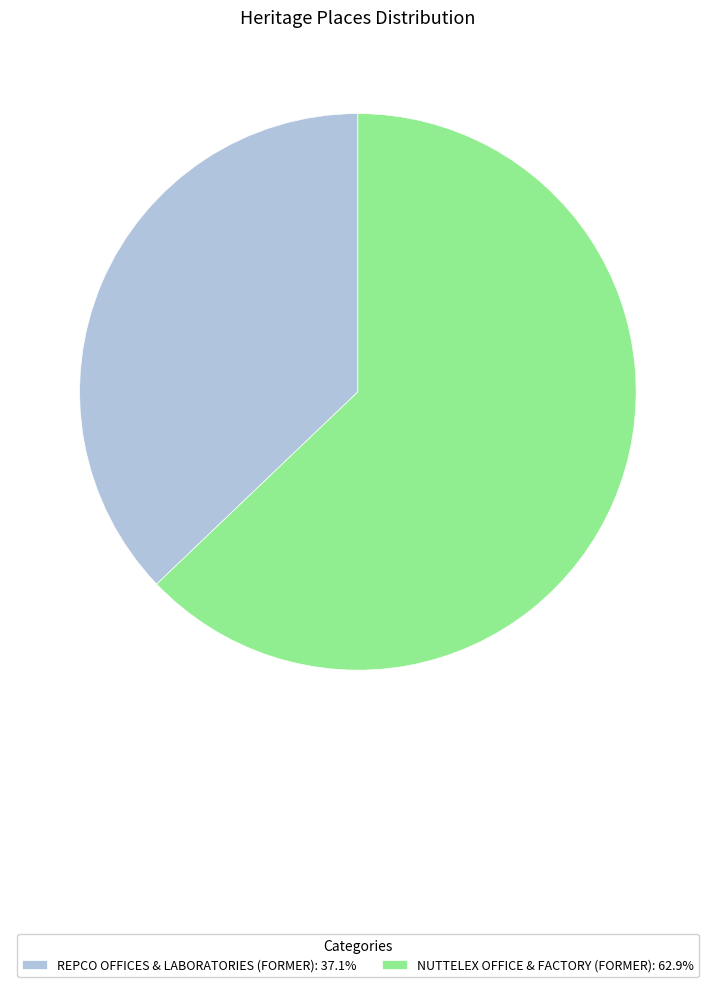

What is the ratio of the value at REPCO OFFICES & LABORATORIES (FORMER): 37.1% to the value at NUTTELEX OFFICE & FACTORY (FORMER): 62.9%?

0.6